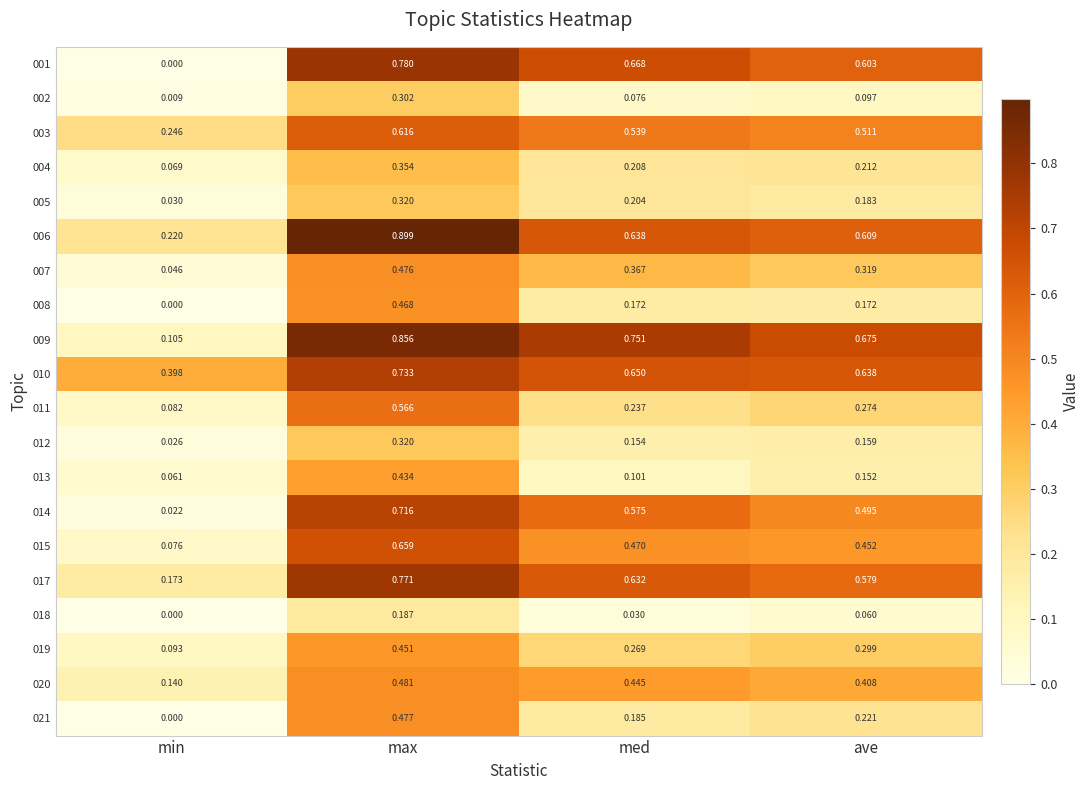

What is the total value across all series at med?

7.4